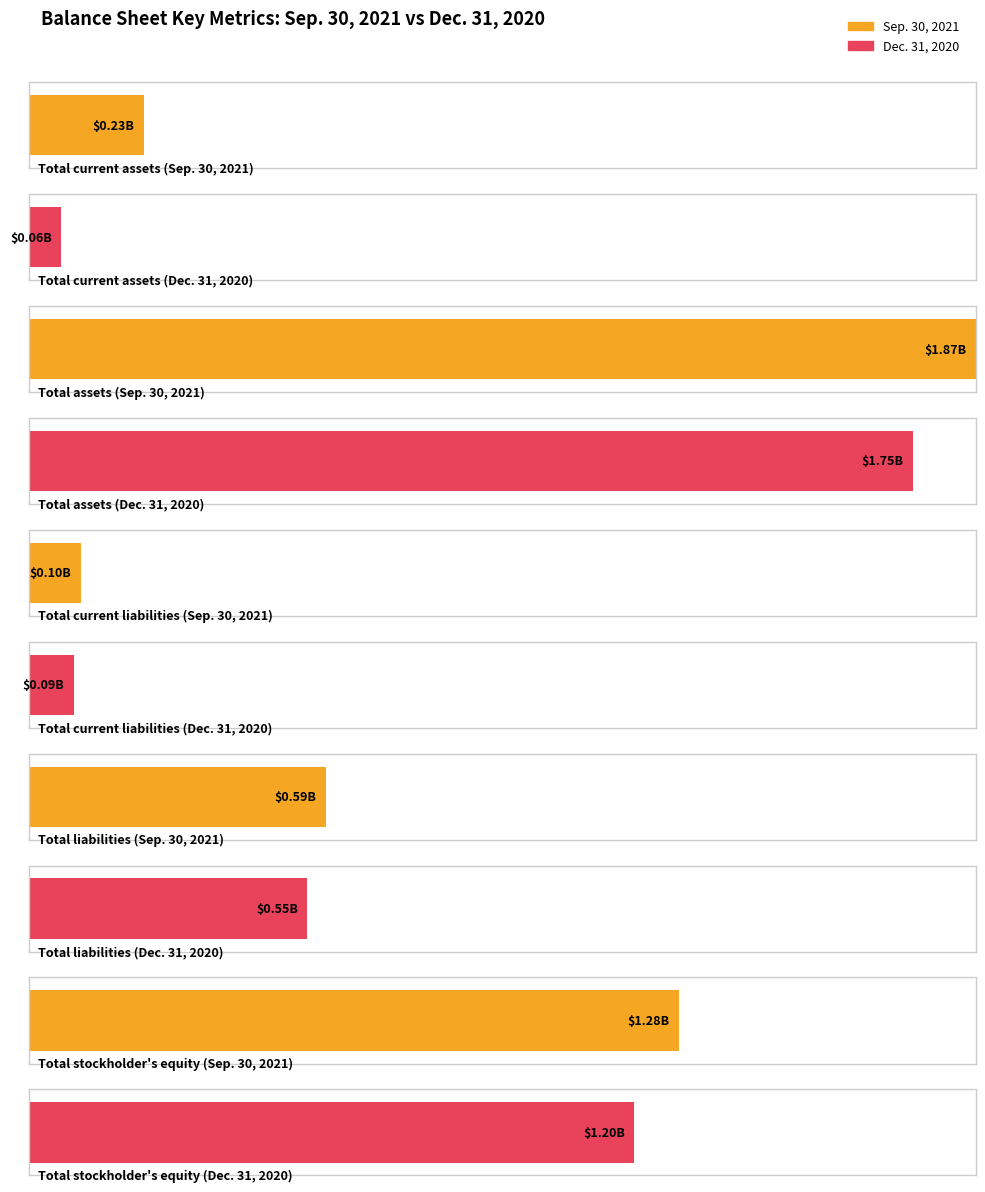

The Dec. 31, 2020 series shows 88723000 at Total current liabilities. True or false?

True